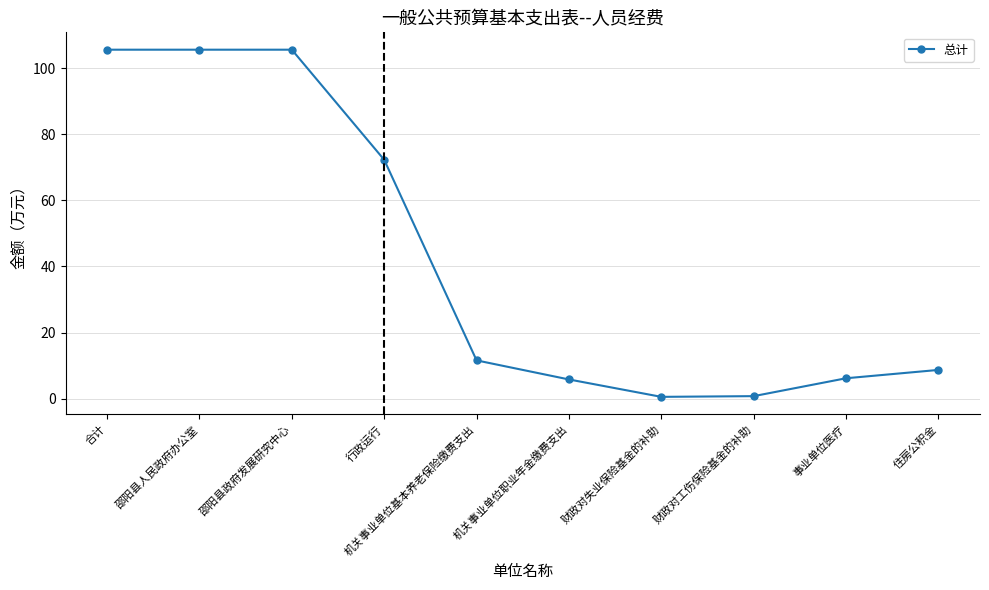

What is the value of the 3rd point from the left?

105.7